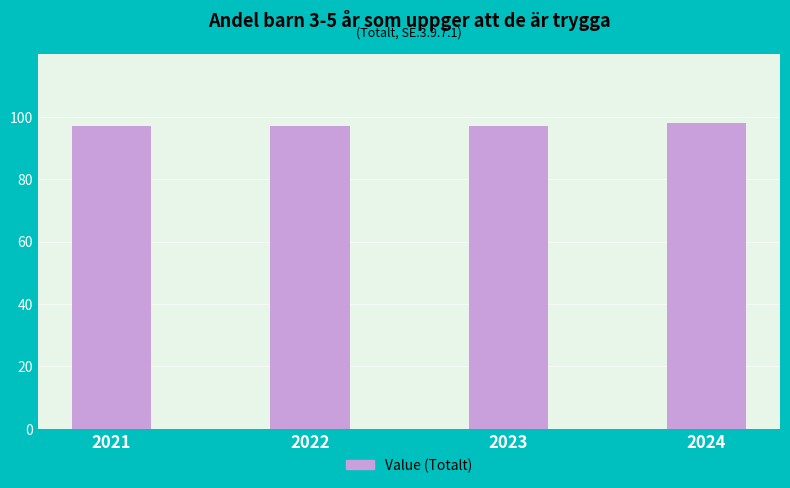

Which has a higher value, 2024 or 2022?

2024